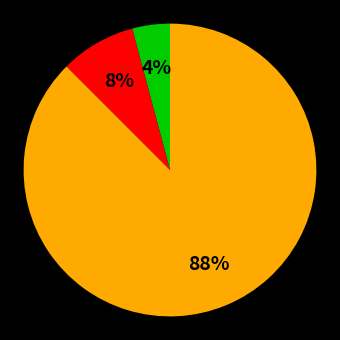

To the nearest percent, what is the average slice percentage?

33%